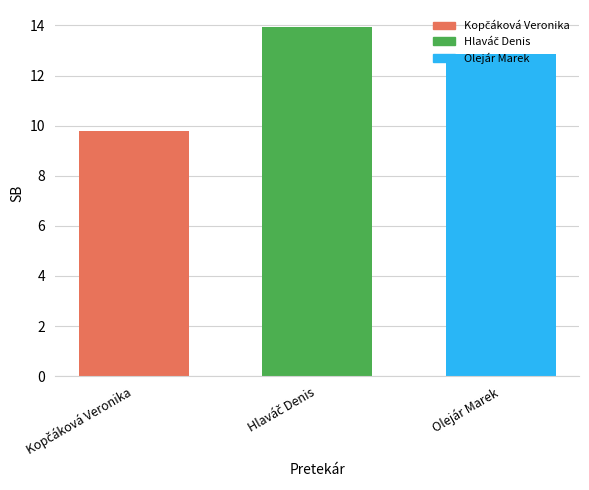

What is the average value?

12.2